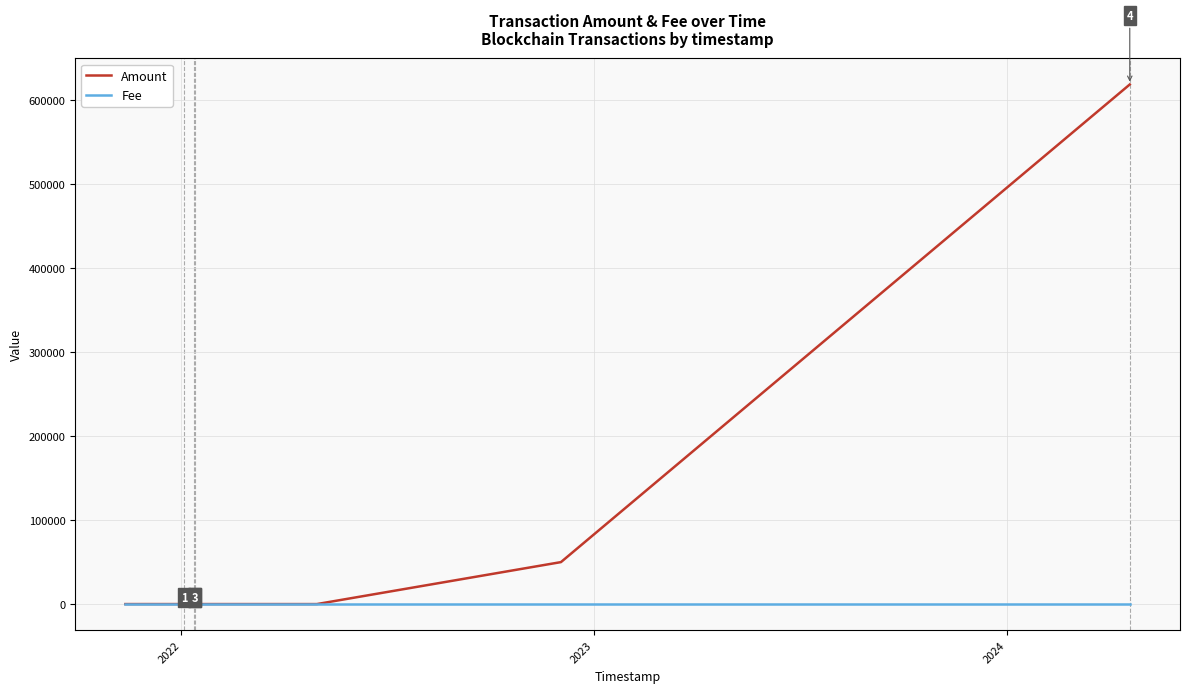

Rank the series by their maximum value, from lowest to highest.

Fee, Amount